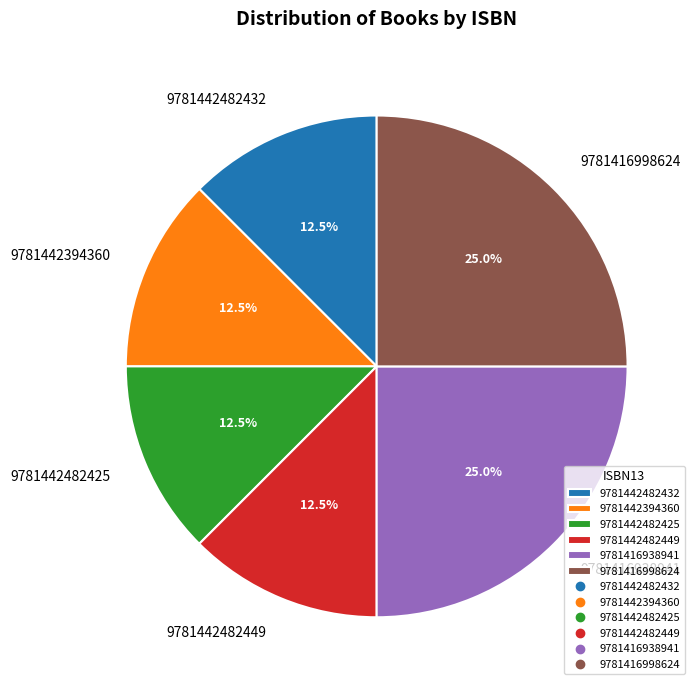

How many segments does this pie chart have?

6